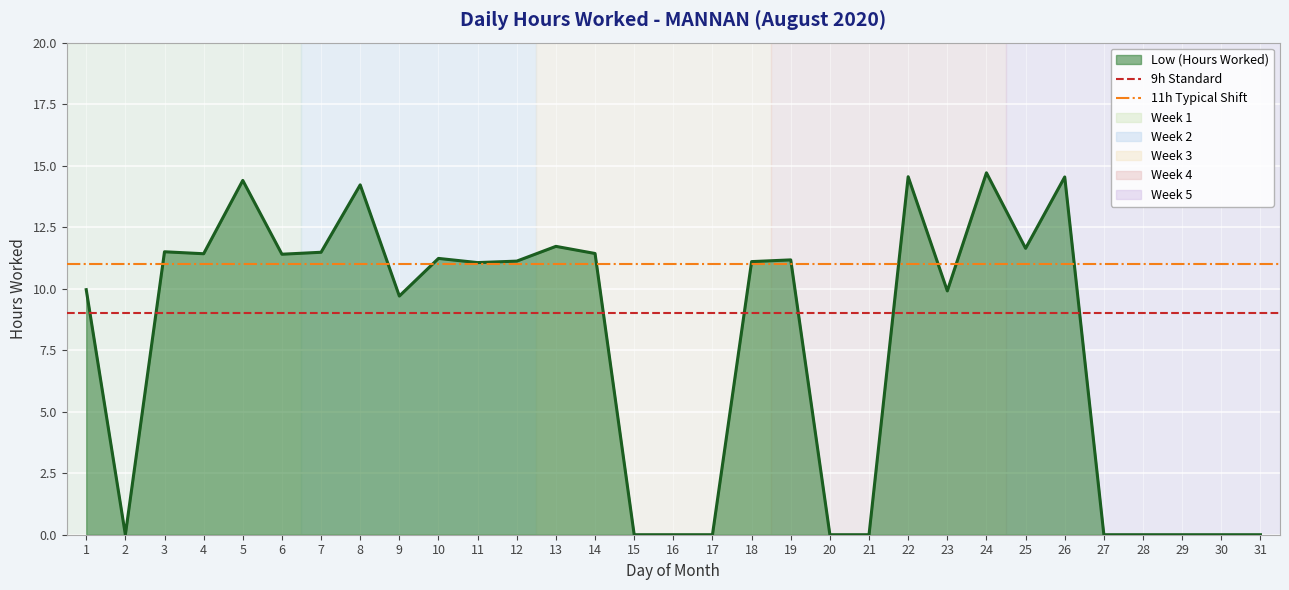

How many lines are shown in the chart?

2